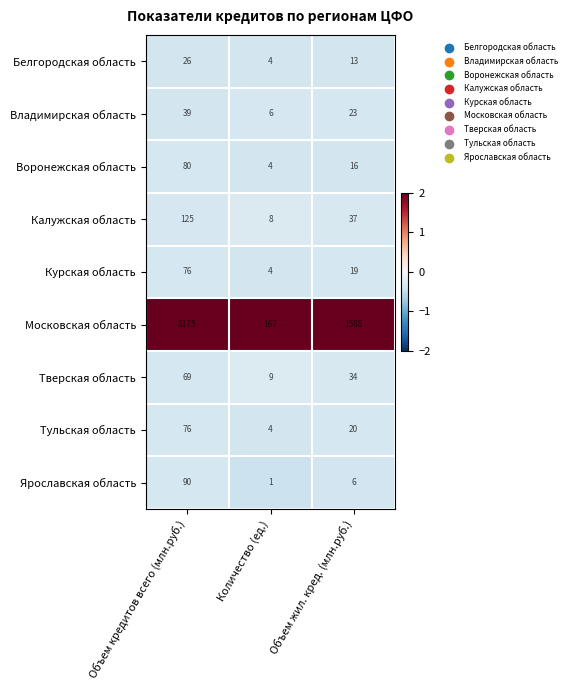

Is the value of Московская область at Количество (ед.) greater than the value of Владимирская область at Количество (ед.)?

Yes